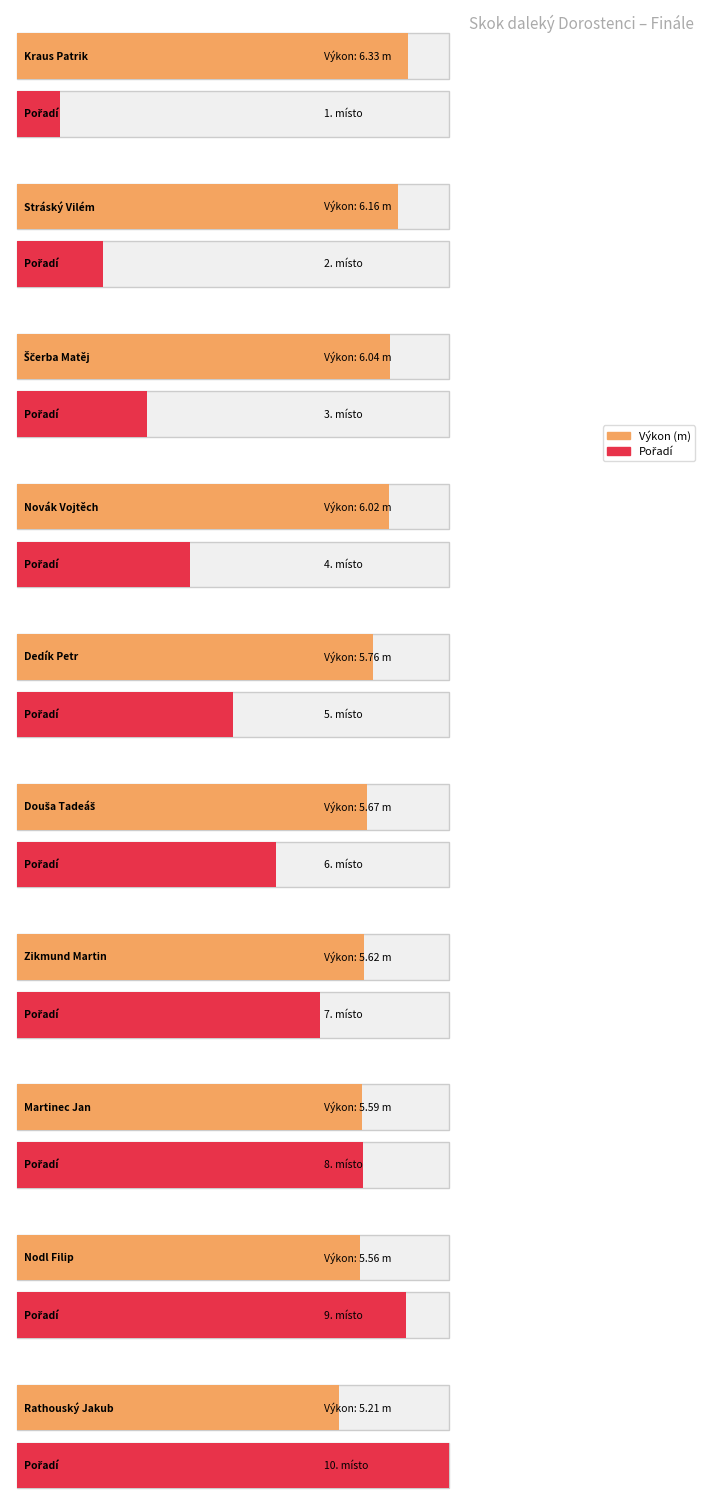

What is the minimum value for Pořadí?

1.0